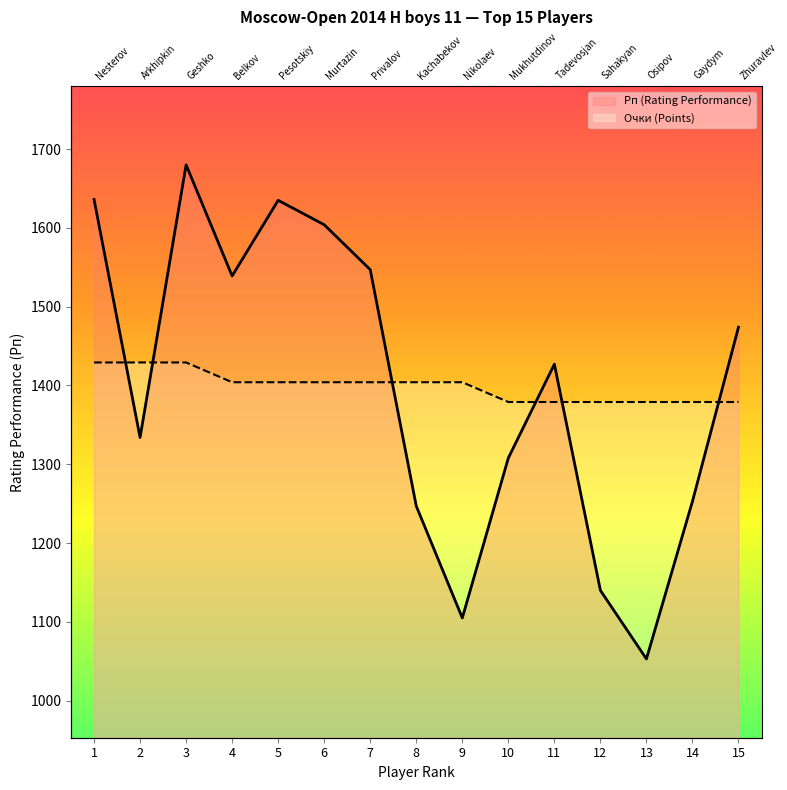

What is the maximum value for Рп (Rating Performance)?

1680.0